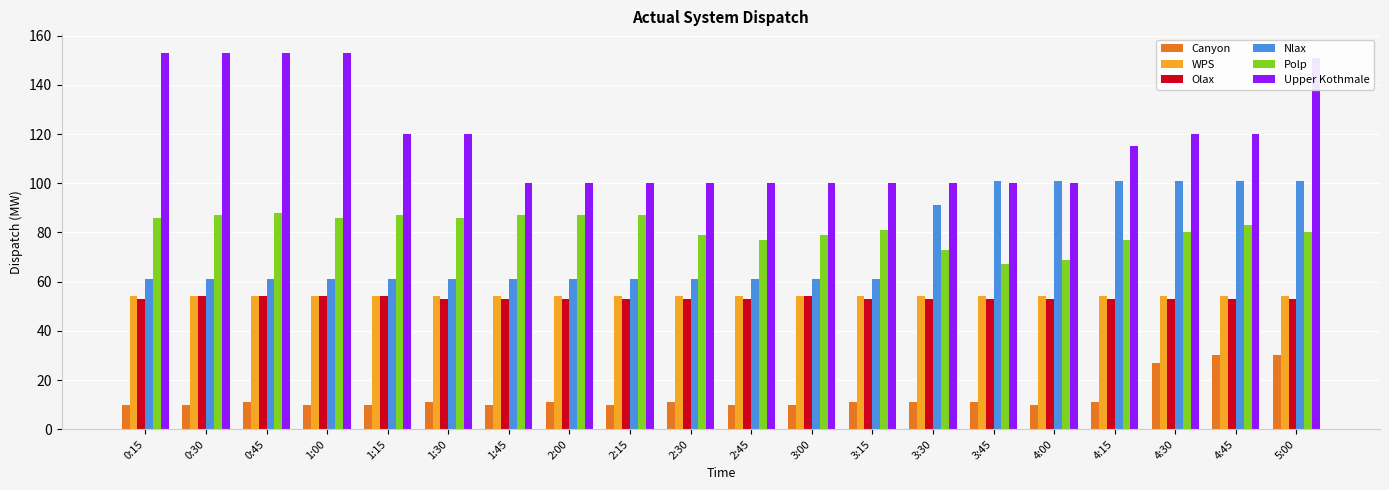

What is the greatest value displayed?

153